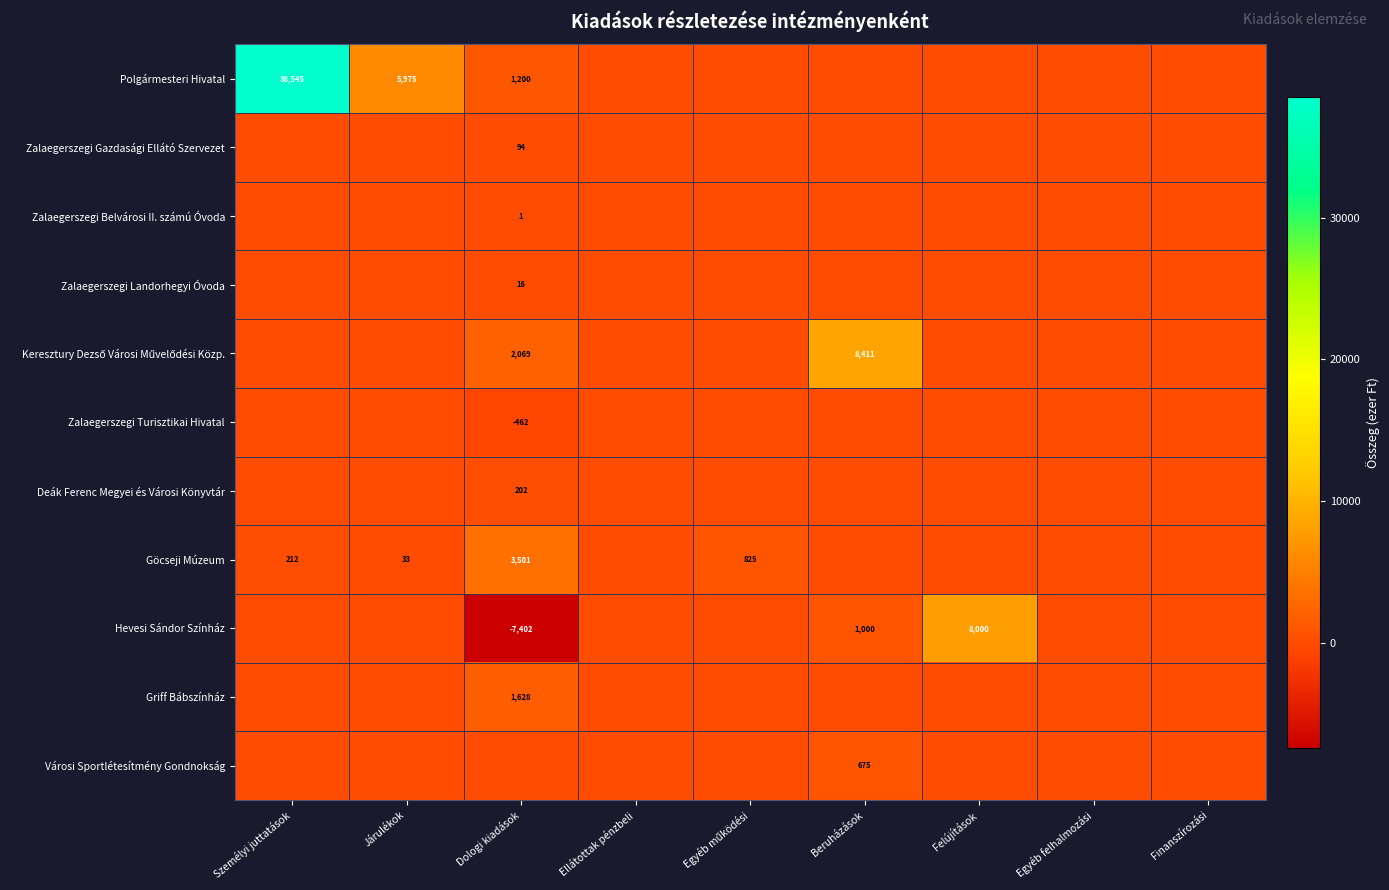

Which series changed the most between Járulékok and Felújítások?

Hevesi Sándor Színház